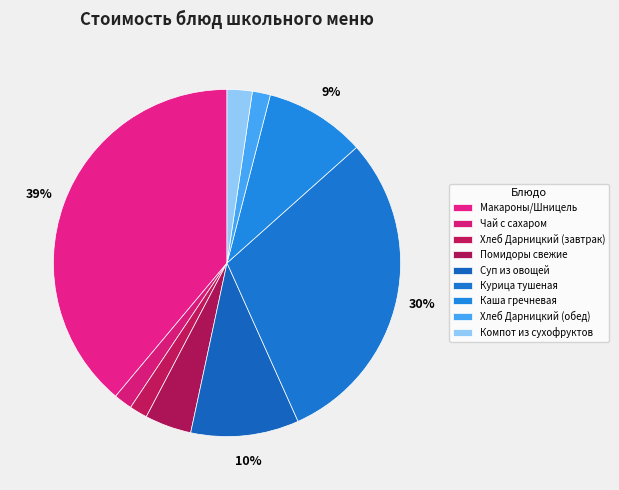

To the nearest percent, what portion does Каша гречневая represent?

9%